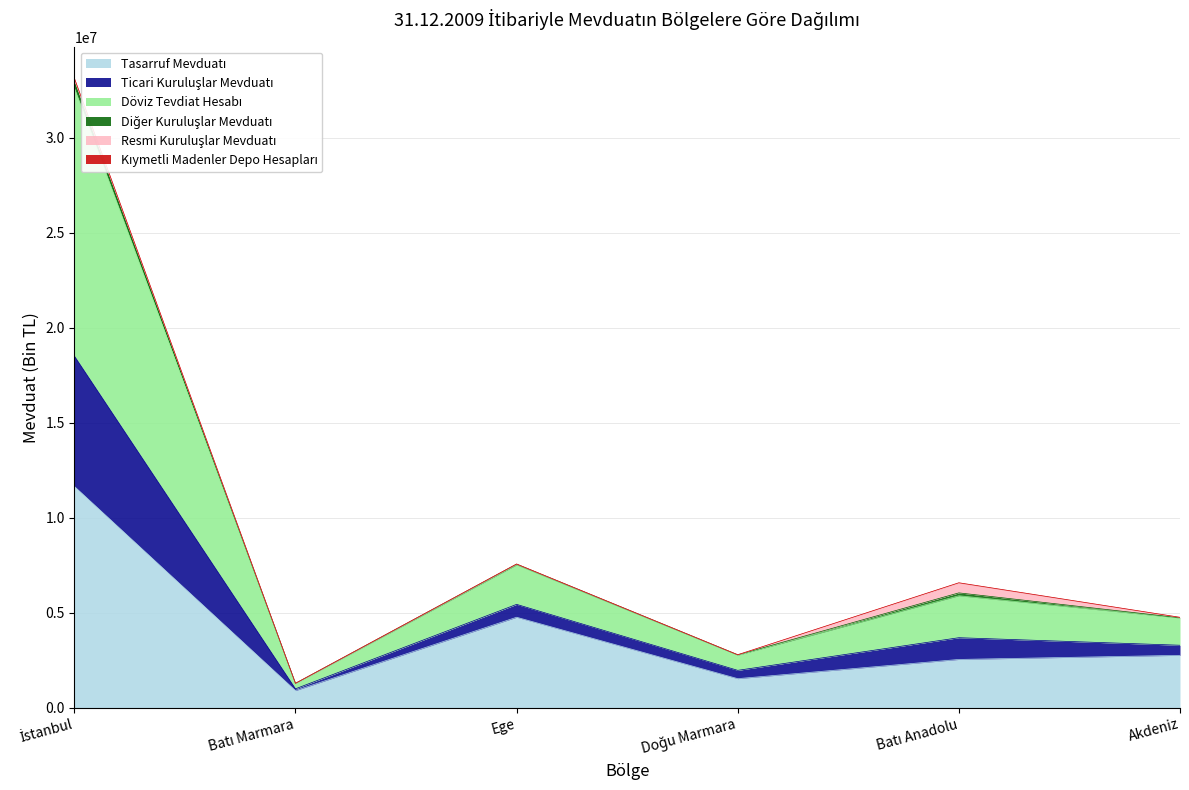

True or false: Tasarruf Mevduatı has more than 2 points higher than both neighbors.

False